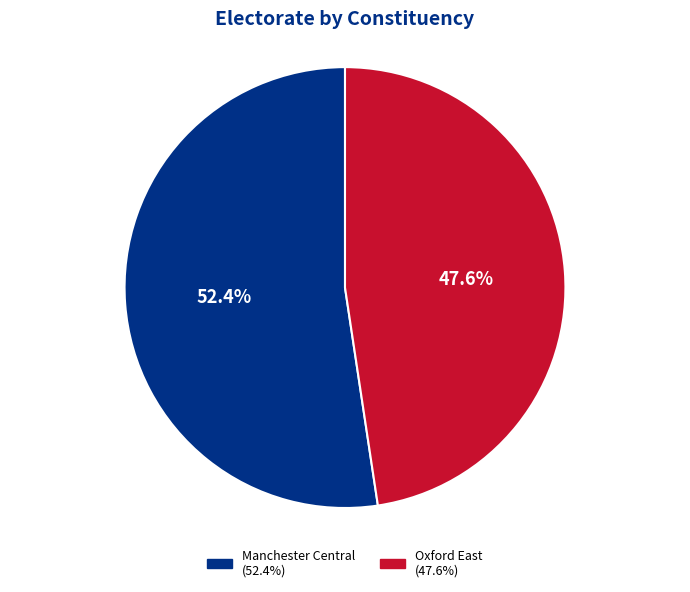

Rank the categories by value from lowest to highest.

Oxford East, Manchester Central